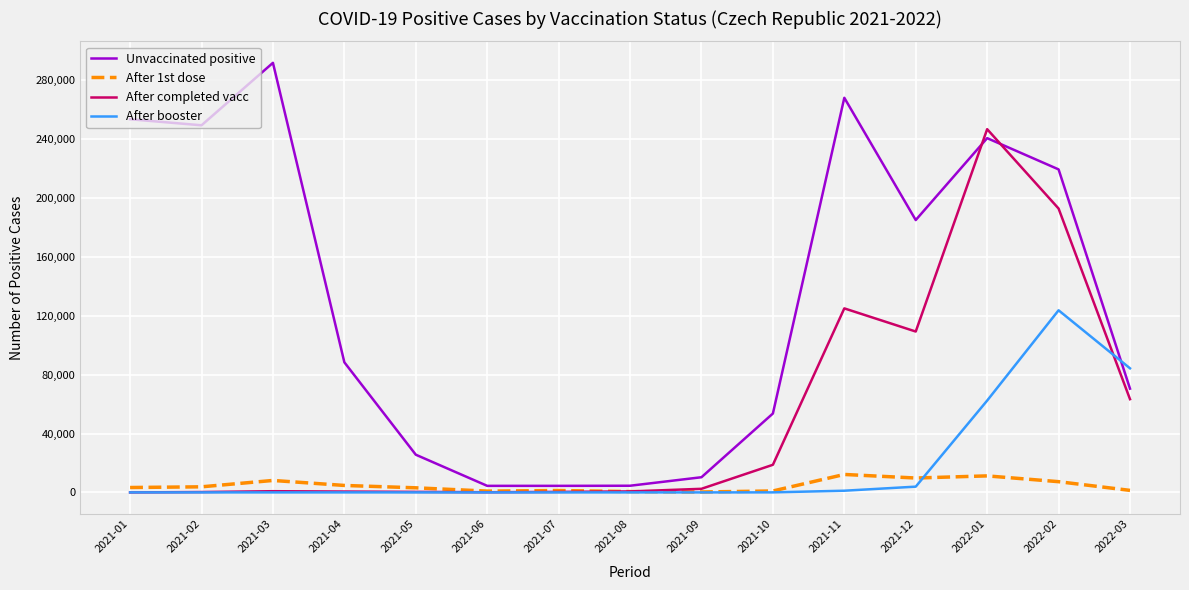

True or false: After booster and Unvaccinated positive intersect in this chart.

True